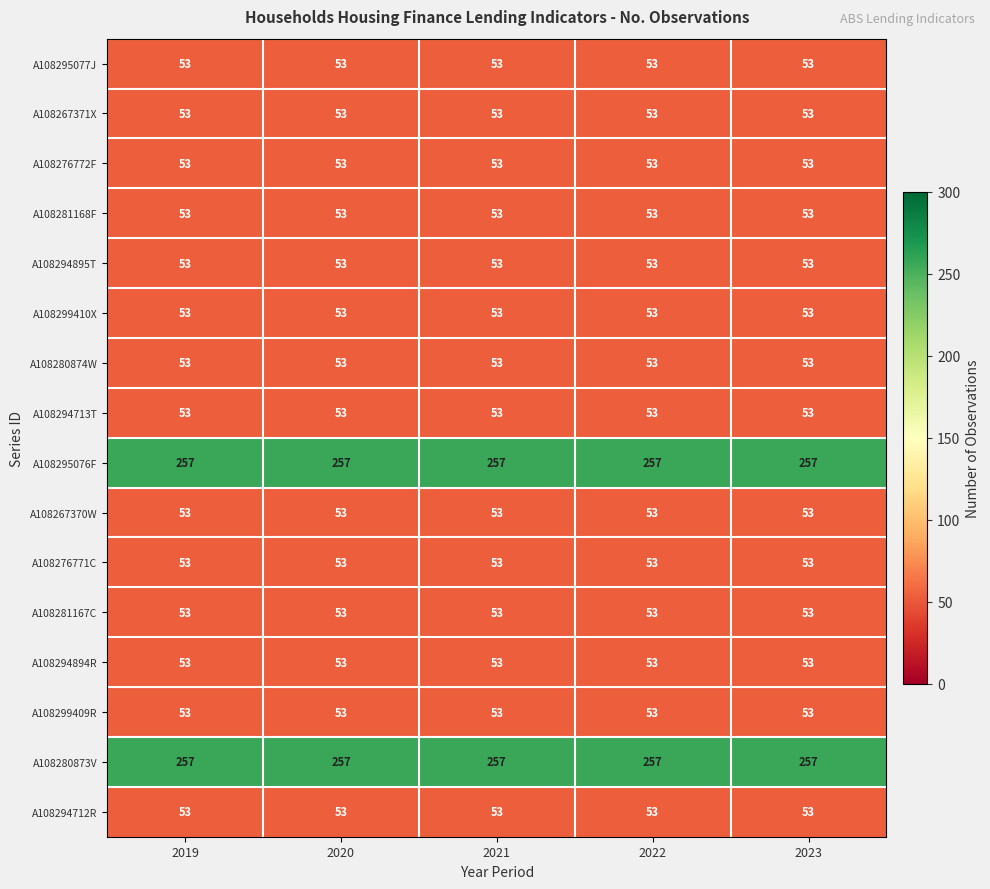

What is the minimum value shown in the chart?

53